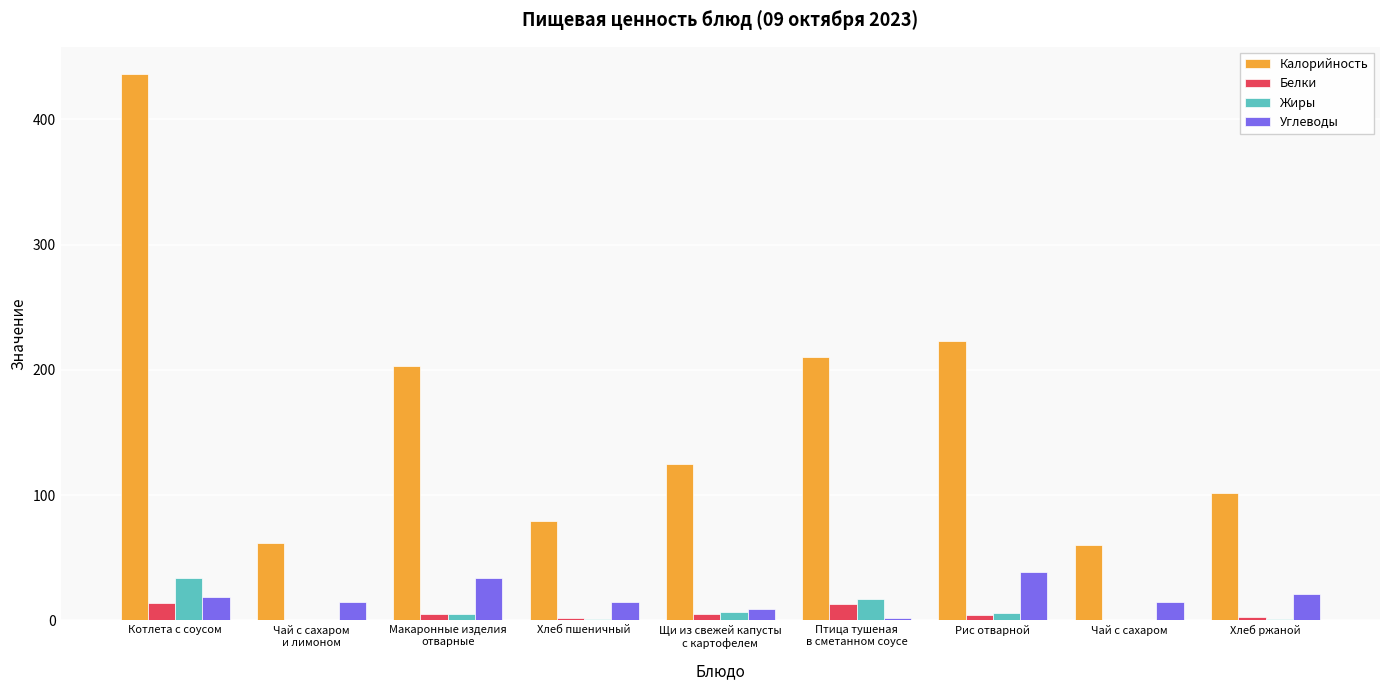

What is the maximum value for Жиры?

34.0